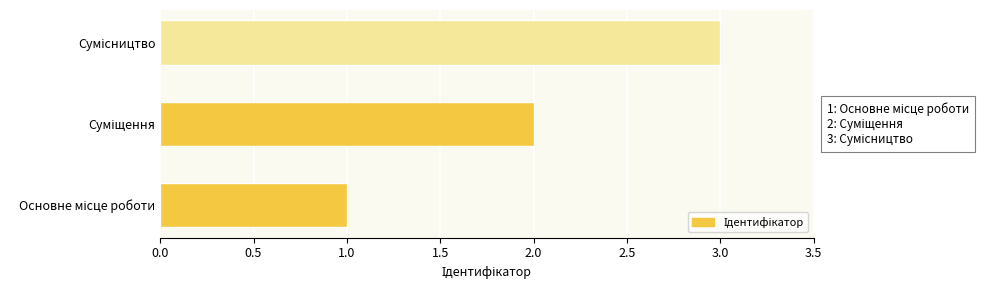

What is the greatest value displayed?

3